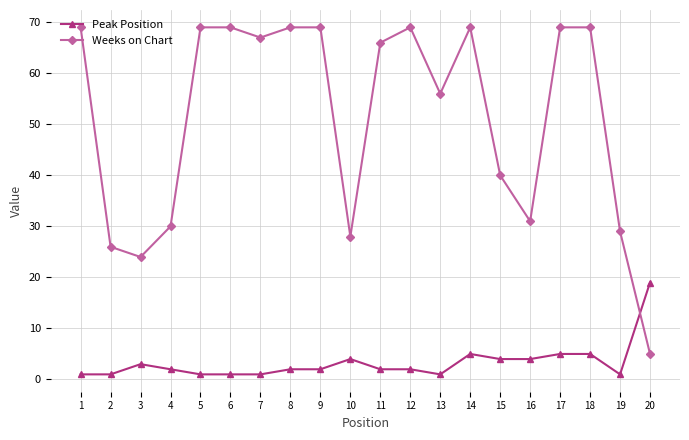

Rank the series at 18 from highest to lowest value.

Weeks on Chart, Peak Position